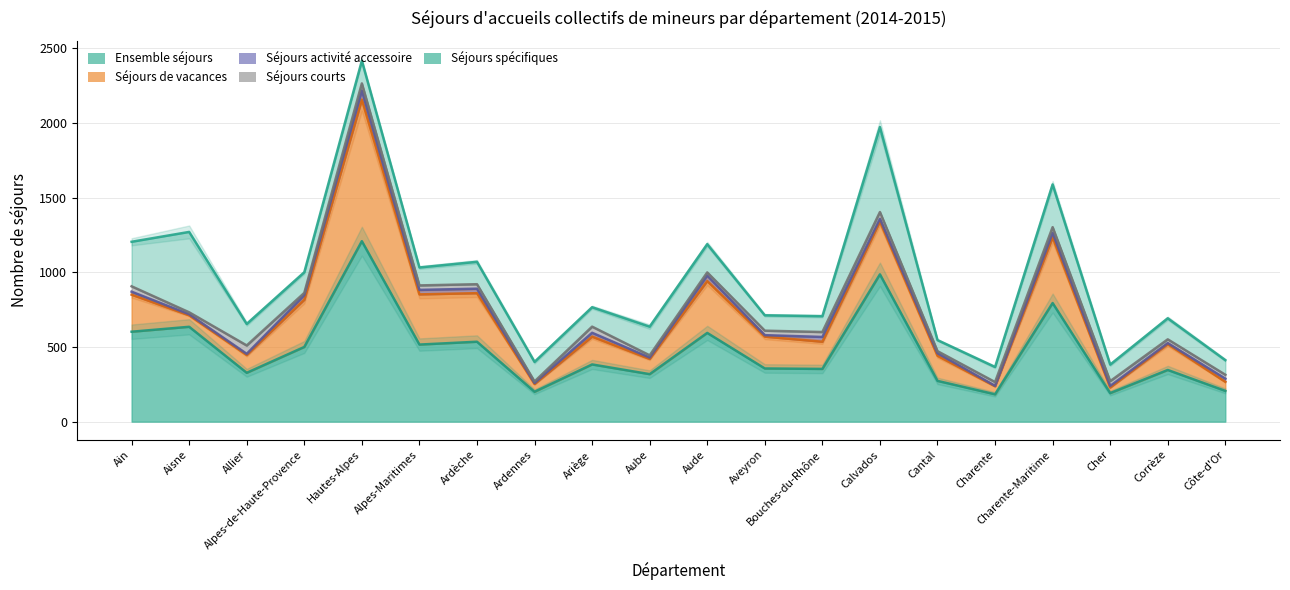

Reading left to right, what are all the values shown in this chart?

Ensemble séjours: Ain=602	Aisne=635	Allier=327	Alpes-de-Haute-Provence=500	Hautes-Alpes=1208	Alpes-Maritimes=516	Ardèche=535	Ardennes=200	Ariège=383	Aube=318	Aude=594	Aveyron=356	Bouches-du-Rhône=353	Calvados=986	Cantal=273	Charente=183	Charente-Maritime=794	Cher=191	Corrèze=346	Côte-d'Or=206
Séjours de vacances: Ain=248	Aisne=77	Allier=119	Alpes-de-Haute-Provence=316	Hautes-Alpes=948	Alpes-Maritimes=336	Ardèche=325	Ardennes=52	Ariège=186	Aube=102	Aude=347	Aveyron=213	Bouches-du-Rhône=182	Calvados=354	Cantal=168	Charente=54	Charente-Maritime=440	Cher=38	Corrèze=173	Côte-d'Or=61
Séjours courts: Ain=20	Aisne=7	Allier=8	Alpes-de-Haute-Provence=31	Hautes-Alpes=60	Alpes-Maritimes=30	Ardèche=30	Ardennes=7	Ariège=26	Aube=9	Aude=37	Aveyron=10	Bouches-du-Rhône=32	Calvados=18	Cantal=17	Charente=3	Charente-Maritime=30	Cher=10	Corrèze=7	Côte-d'Or=21
Séjours spécifiques: Ain=36	Aisne=13	Allier=56	Alpes-de-Haute-Provence=15	Hautes-Alpes=48	Alpes-Maritimes=30	Ardèche=30	Ardennes=10	Ariège=41	Aube=15	Aude=21	Aveyron=30	Bouches-du-Rhône=33	Calvados=45	Cantal=14	Charente=25	Charente-Maritime=38	Cher=32	Corrèze=25	Côte-d'Or=26
Séjours activité accessoire: Ain=298	Aisne=538	Allier=144	Alpes-de-Haute-Provence=138	Hautes-Alpes=152	Alpes-Maritimes=120	Ardèche=150	Ardennes=131	Ariège=130	Aube=192	Aude=189	Aveyron=103	Bouches-du-Rhône=106	Calvados=569	Cantal=74	Charente=101	Charente-Maritime=286	Cher=111	Corrèze=141	Côte-d'Or=98